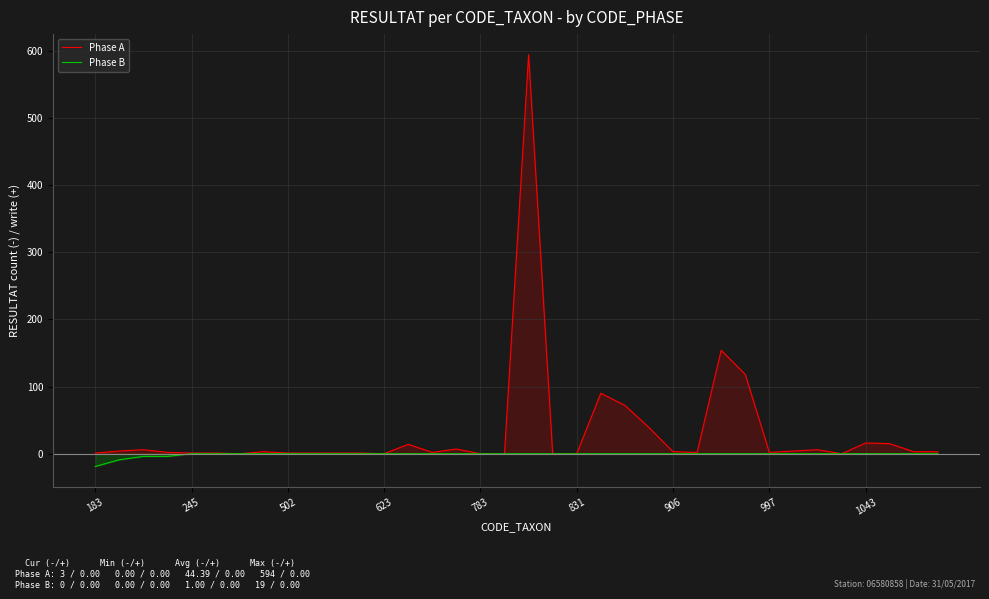

True or false: Phase B has a value of 0 at 18.

True